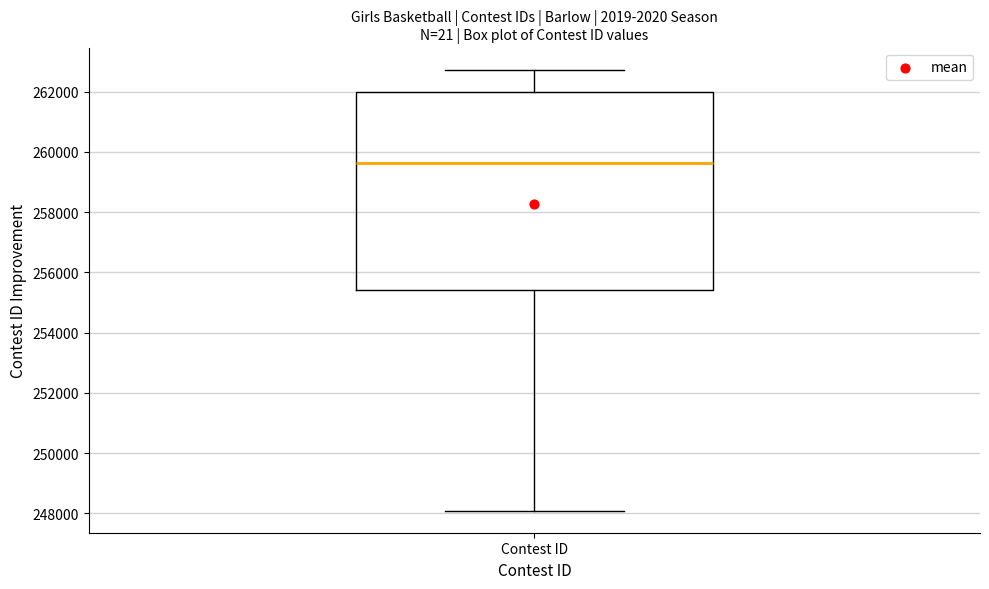

Transcribe this box plot: give where the median line is, the range the box spans, and where the two whiskers end, as read against the y-axis. The values are not printed on the chart, so give them approximately, as read against the axis.

median 259600, box 255400 to 262000, whiskers 248000 to 262800